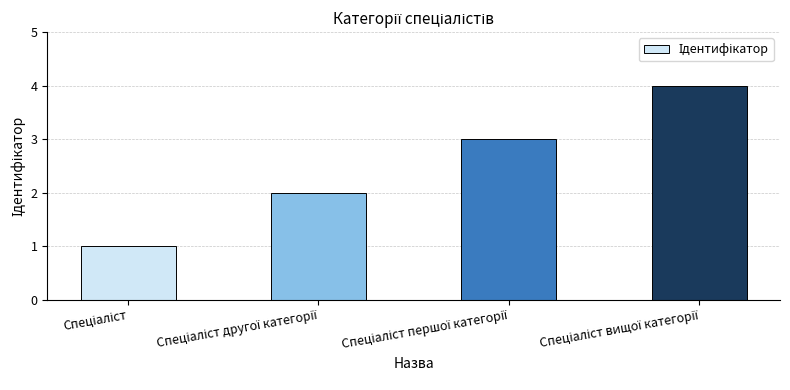

What is the difference between the maximum and minimum values?

3